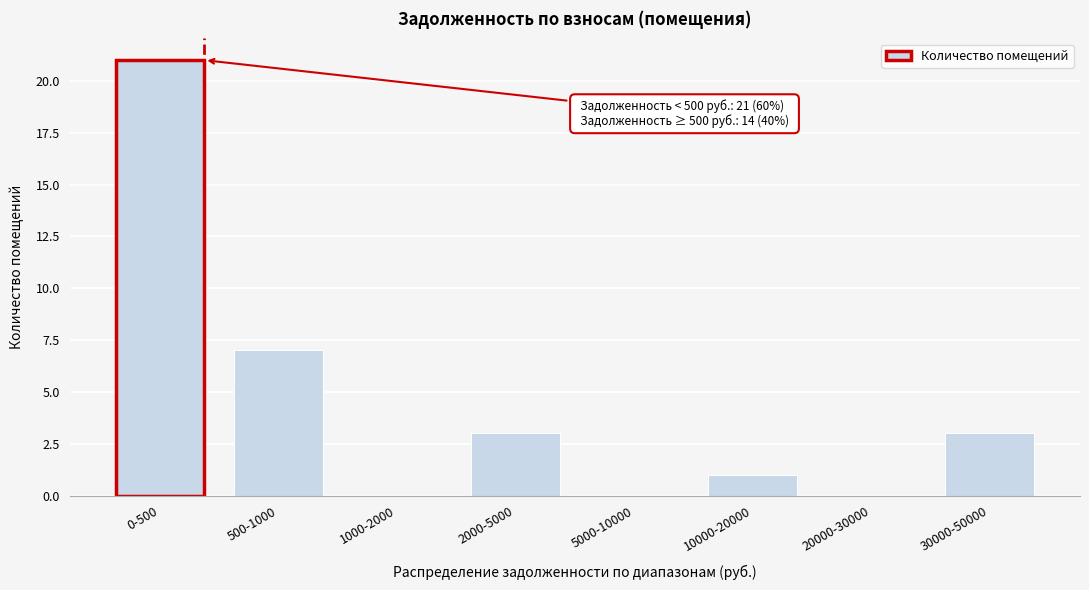

Reading right to left, extract all data points from this chart.

30000-50000=3	20000-30000=0	10000-20000=1	5000-10000=0	2000-5000=3	1000-2000=0	500-1000=7	0-500=21